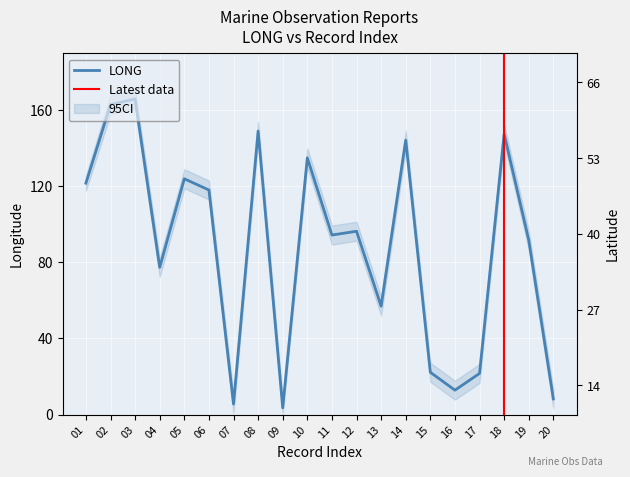

What is the value of the LONG point at the 19th from the left?

91.7